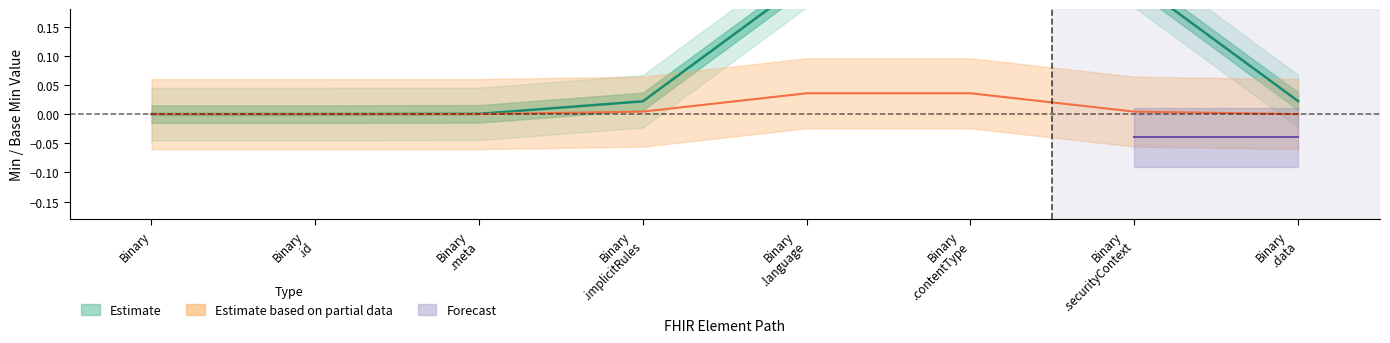

Is the value of Estimate based on partial data at Binary greater than the value of Estimate at Binary.securityContext?

No